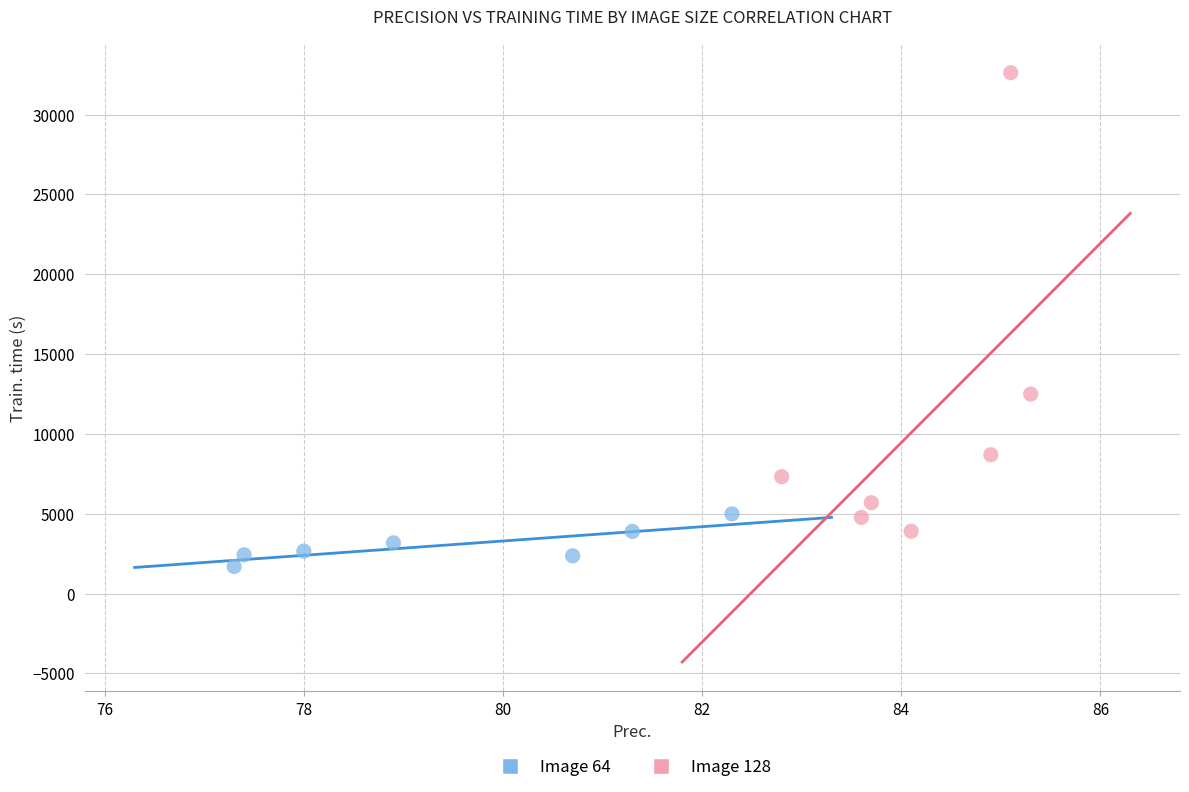

Which series has the widest spread of Y values?

Image 128